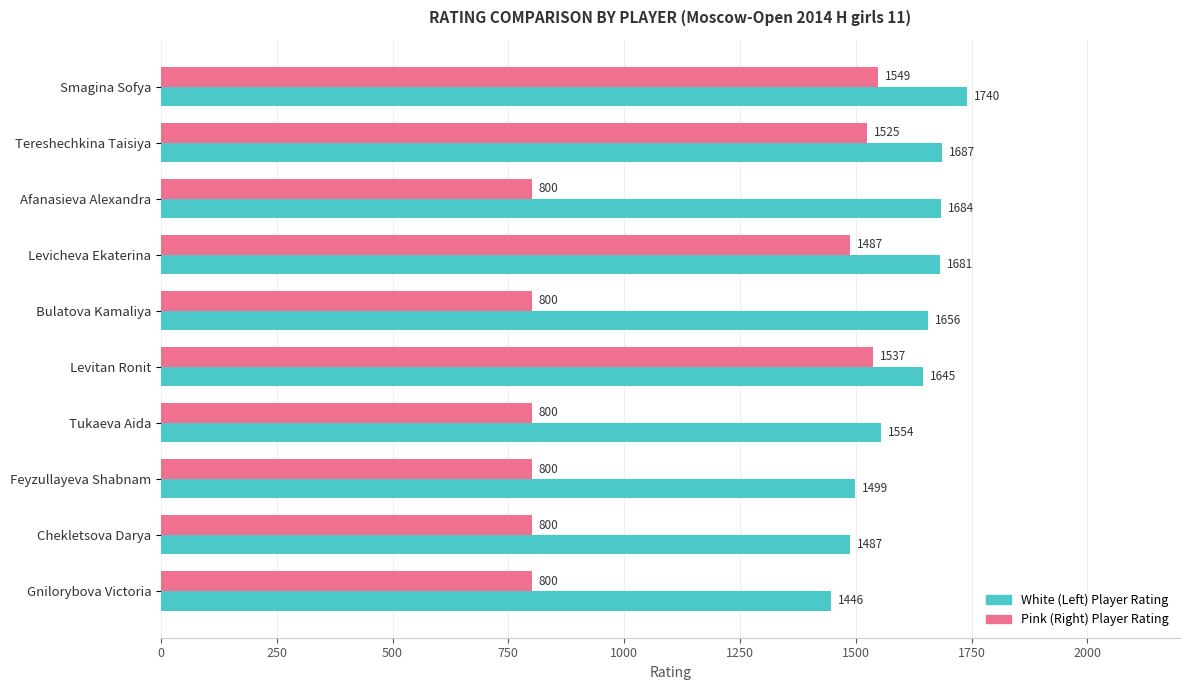

Which category has the highest value across all series?

Smagina Sofya